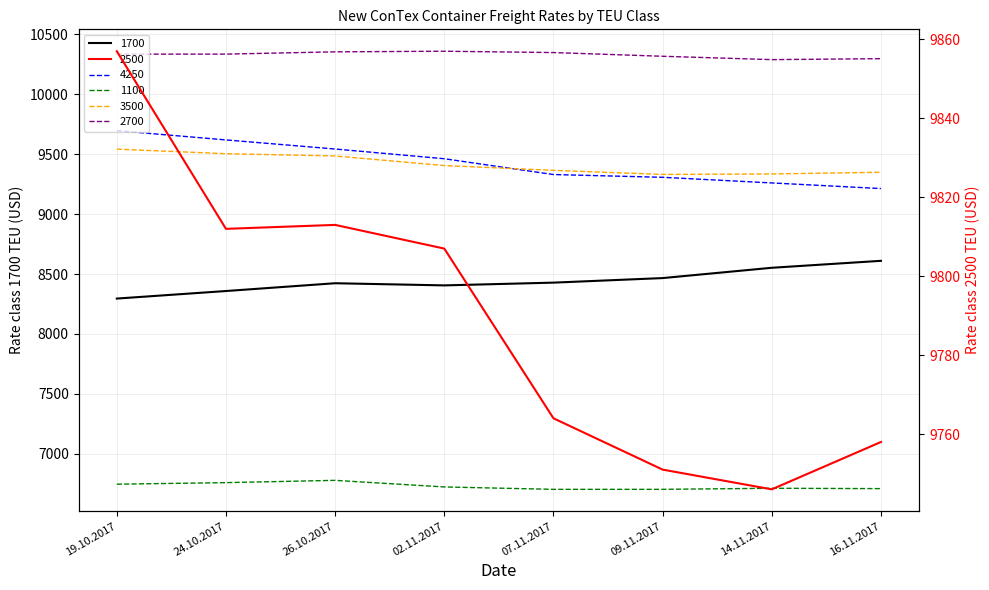

Reading right to left, transcribe all the data shown in this chart.

1700: 8610	8552	8466	8428	8405	8423	8358	8295
2500: 9758	9746	9751	9764	9807	9813	9812	9857
4250: 9213	9260	9307	9330	9462	9543	9619	9696
1100: 6709	6712	6703	6703	6723	6778	6759	6746
3500: 9349	9335	9331	9365	9405	9485	9504	9542
2700: 10297	10289	10317	10348	10359	10354	10335	10335